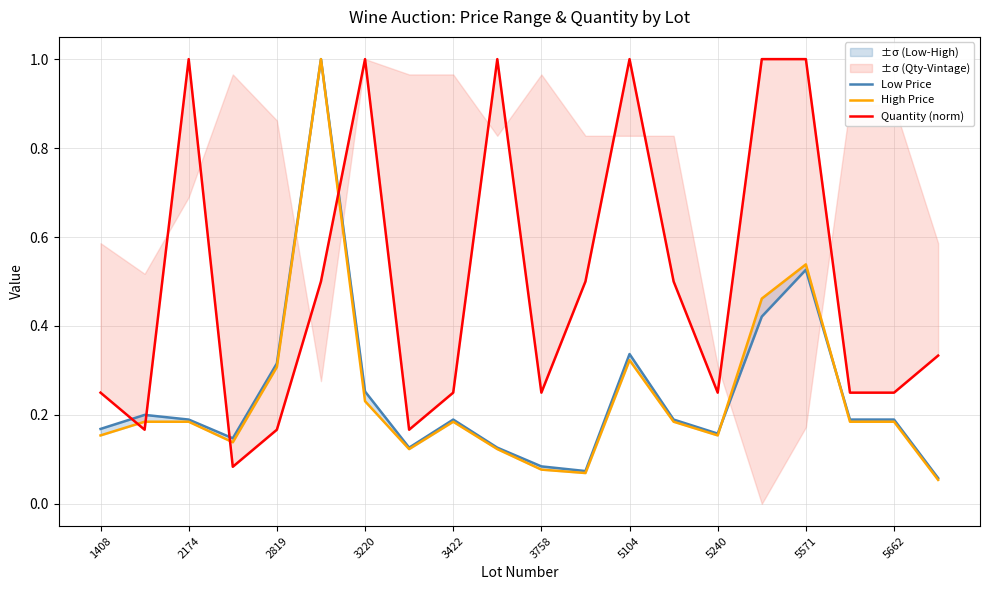

True or false: Low Price and High Price cross at least once.

True